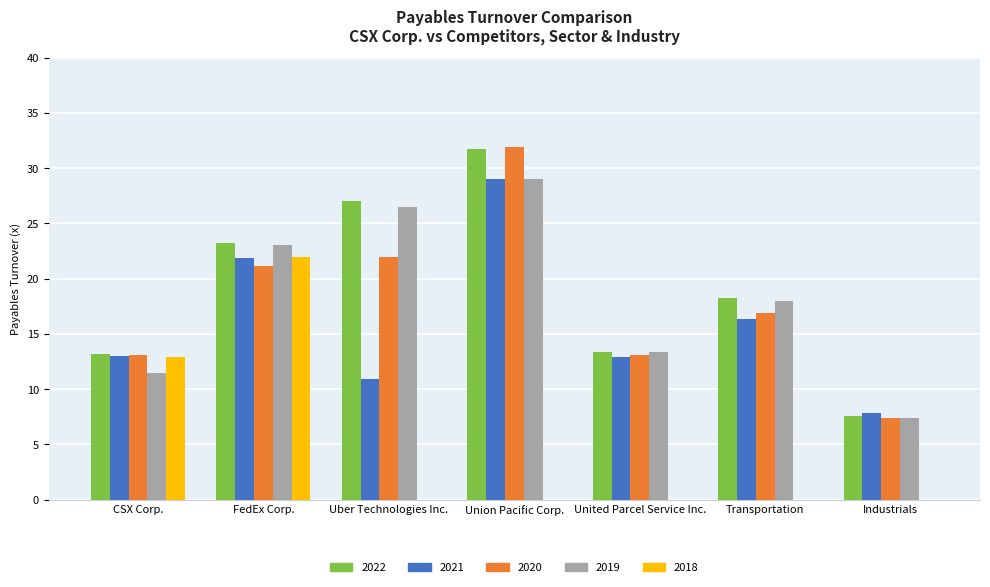

Is it true that 2022 equals 18.3 at Transportation?

True